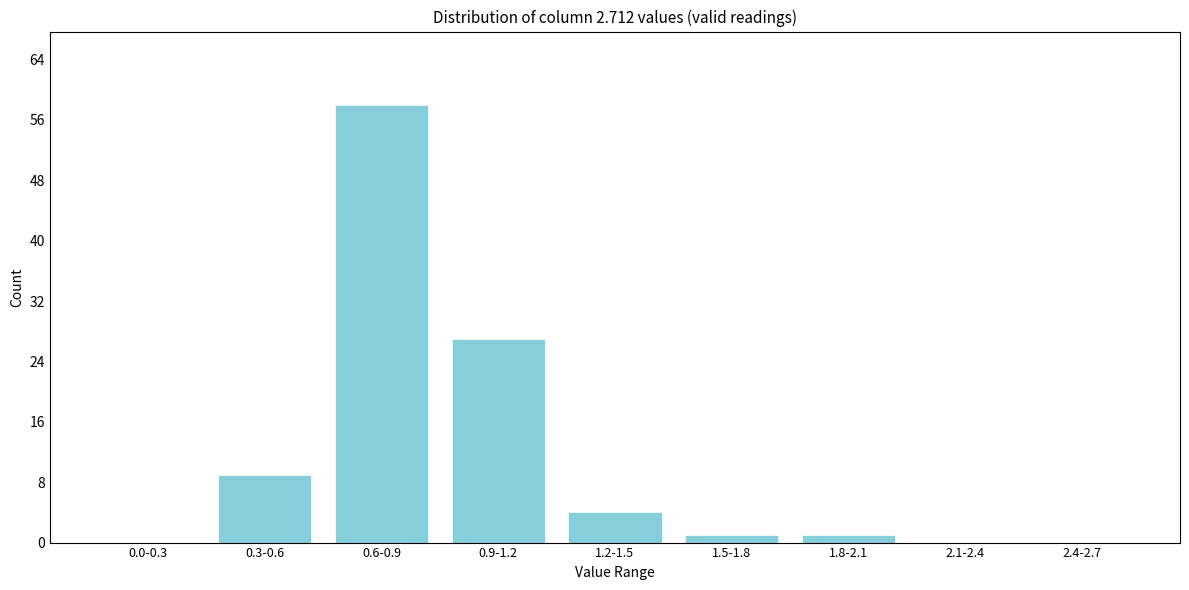

Reading right to left, extract all data points from this chart.

2.4-2.7=0	2.1-2.4=0	1.8-2.1=1	1.5-1.8=1	1.2-1.5=4	0.9-1.2=27	0.6-0.9=58	0.3-0.6=9	0.0-0.3=0